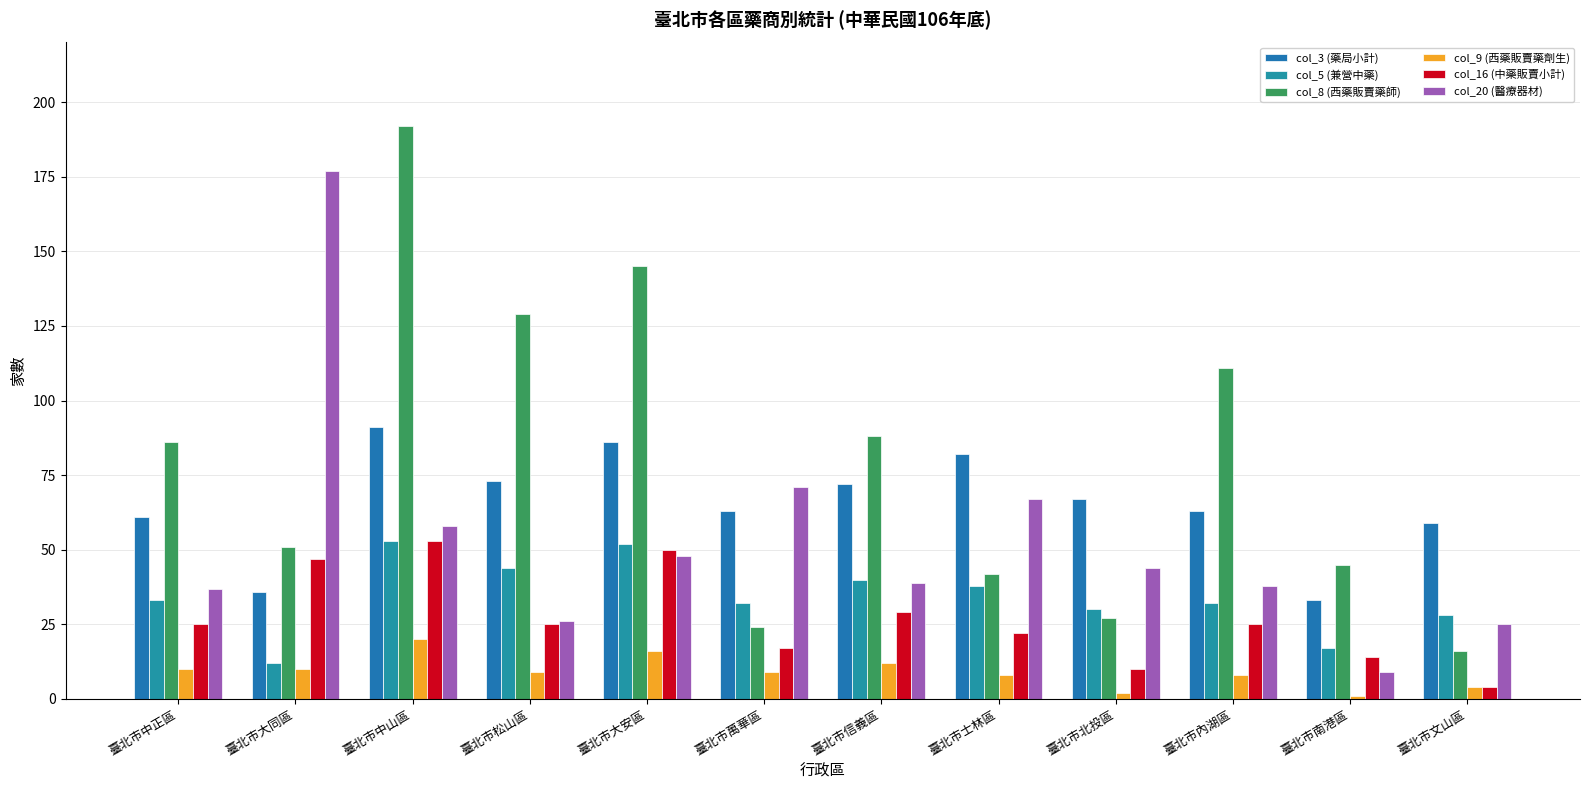

Does the chart contain stacked bars?

No